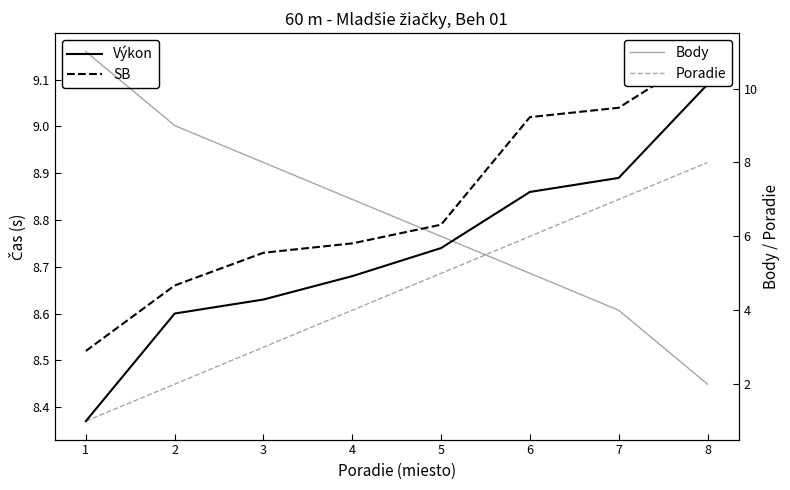

Is it true that Body equals 7.0 at 6?

False